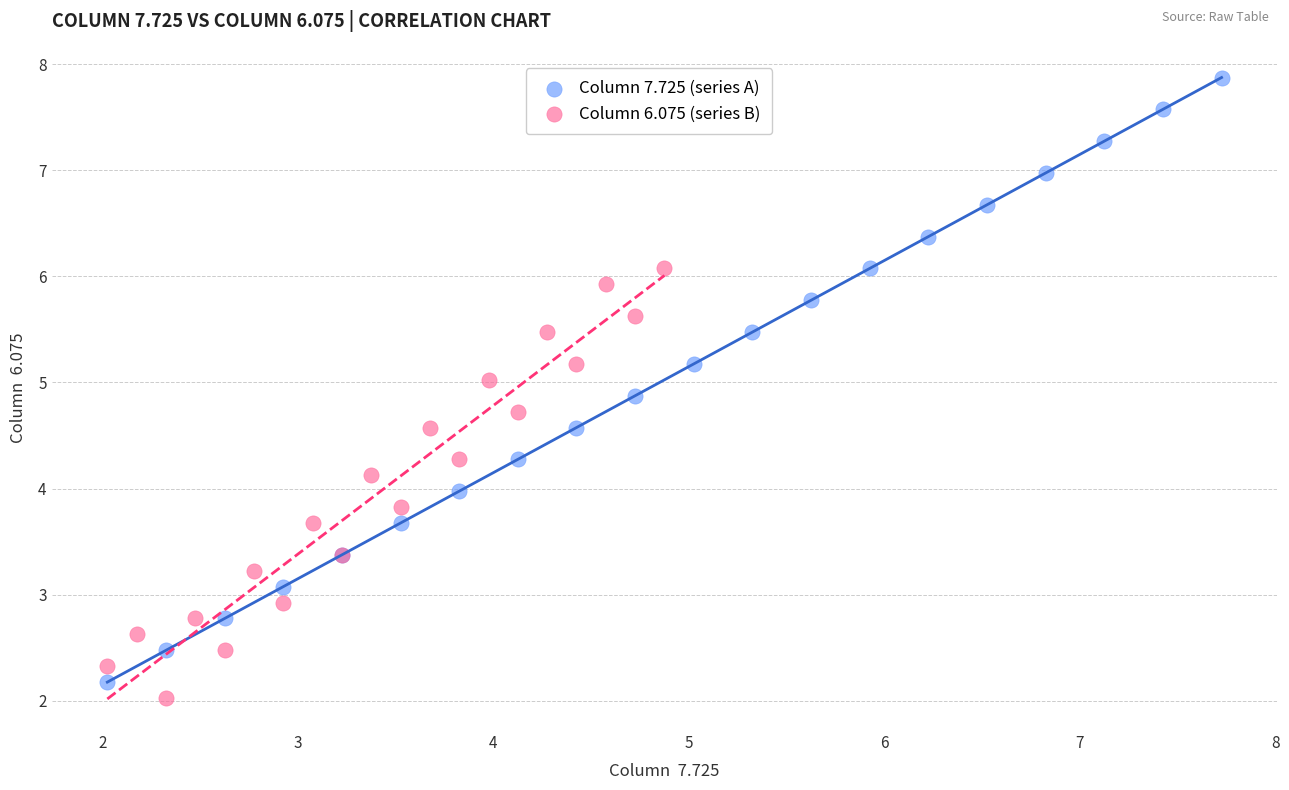

Which series reaches the maximum Y coordinate?

Column 7.725 (series A)